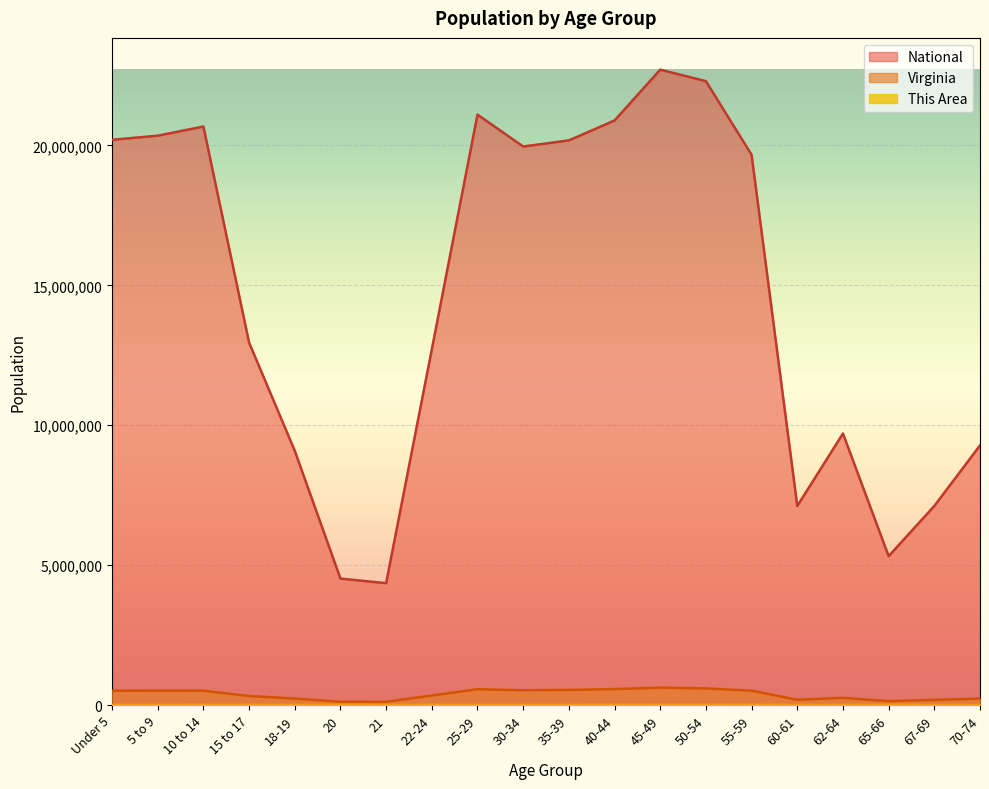

Where does the Virginia series first go above 509625?

5 to 9